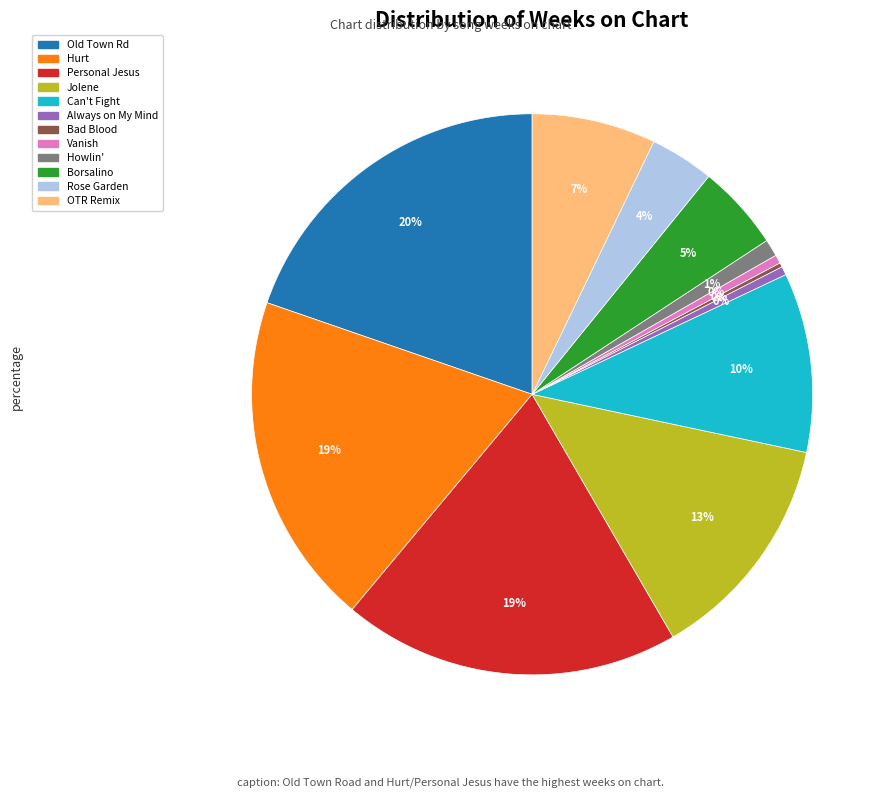

Is there a majority slice in this chart?

No